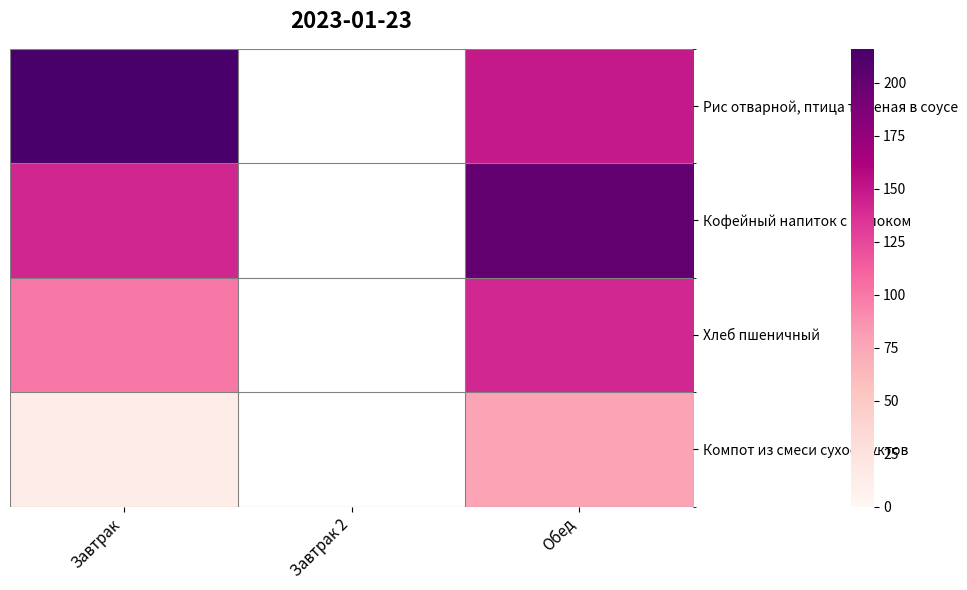

Between Завтрак 2 and Завтрак, which is larger?

Завтрак